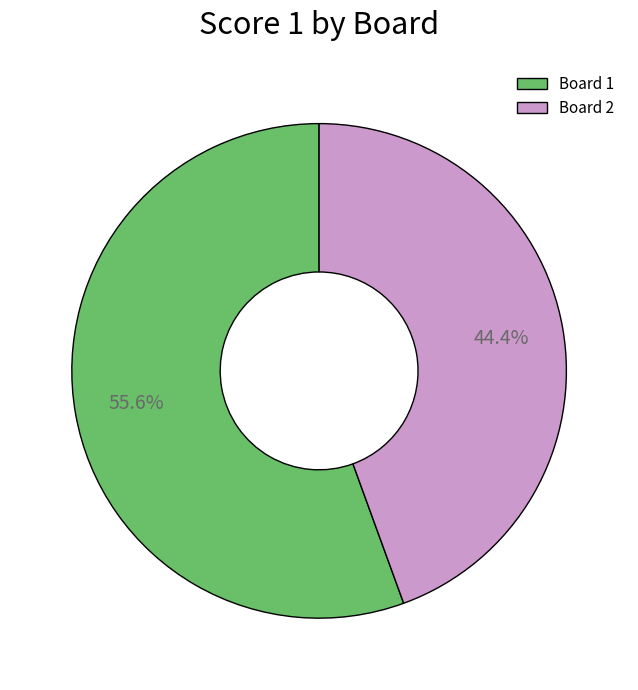

Which slice is the largest?

Board 1